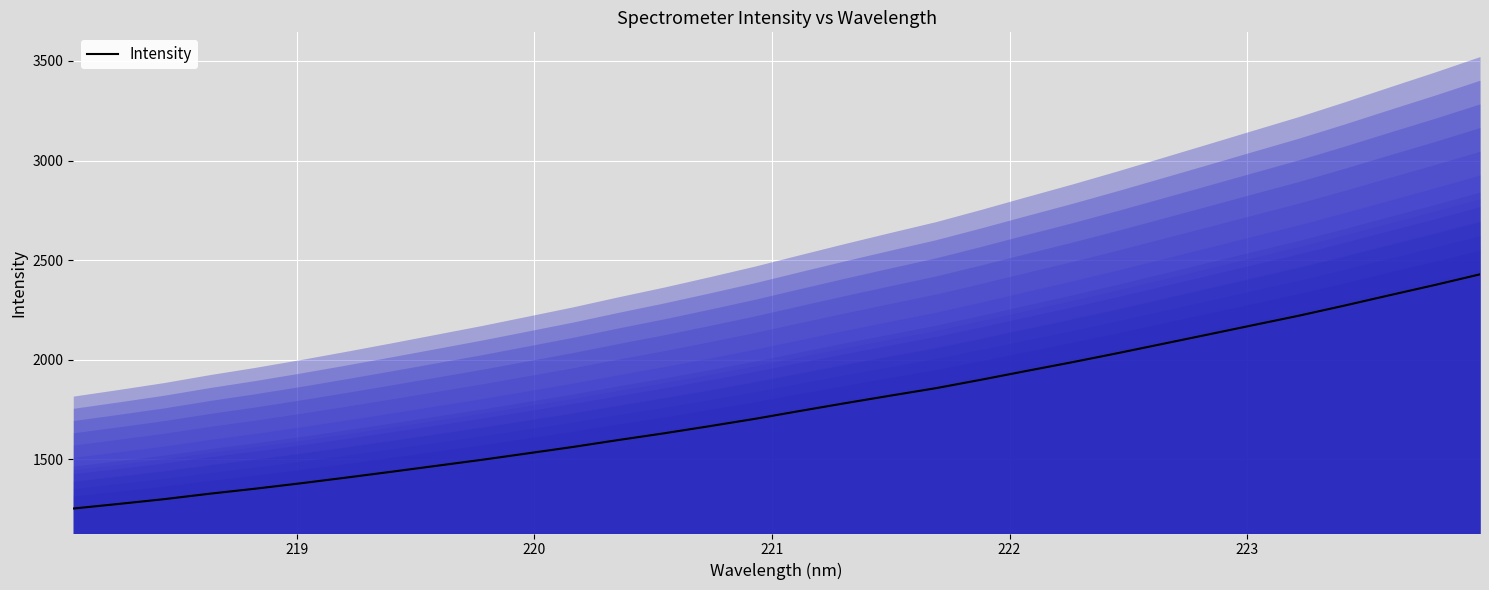

What is the highest value of the Intensity series?

2428.8